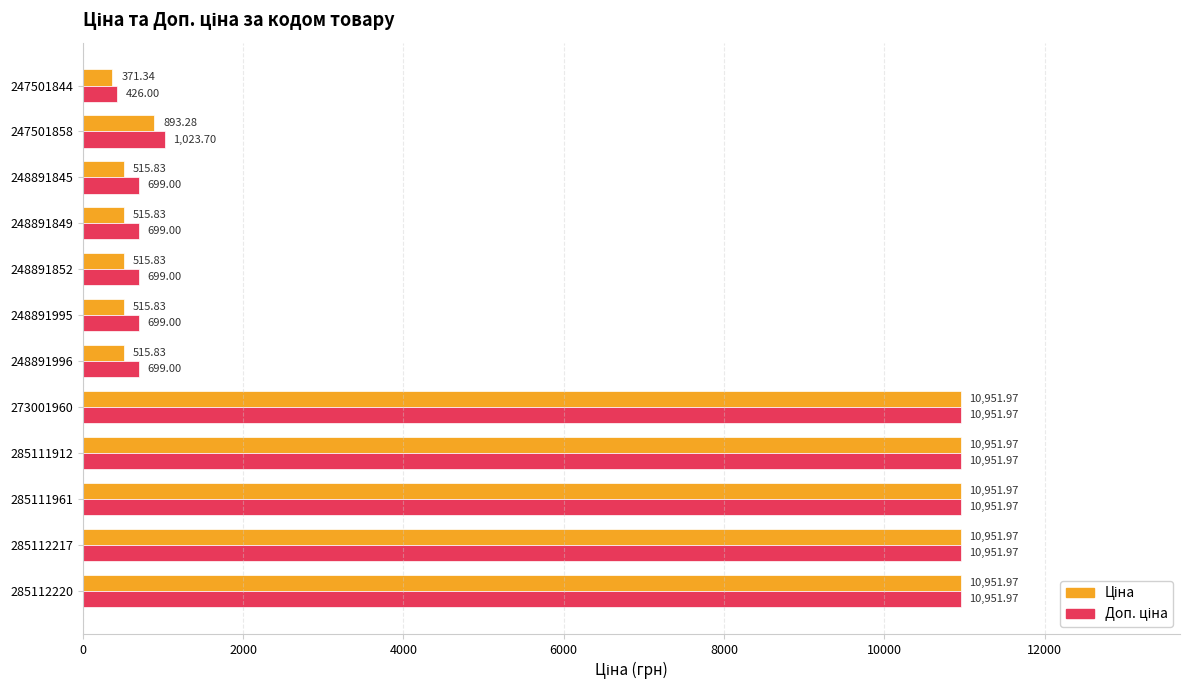

At how many categories does at least one series exceed 7964?

5